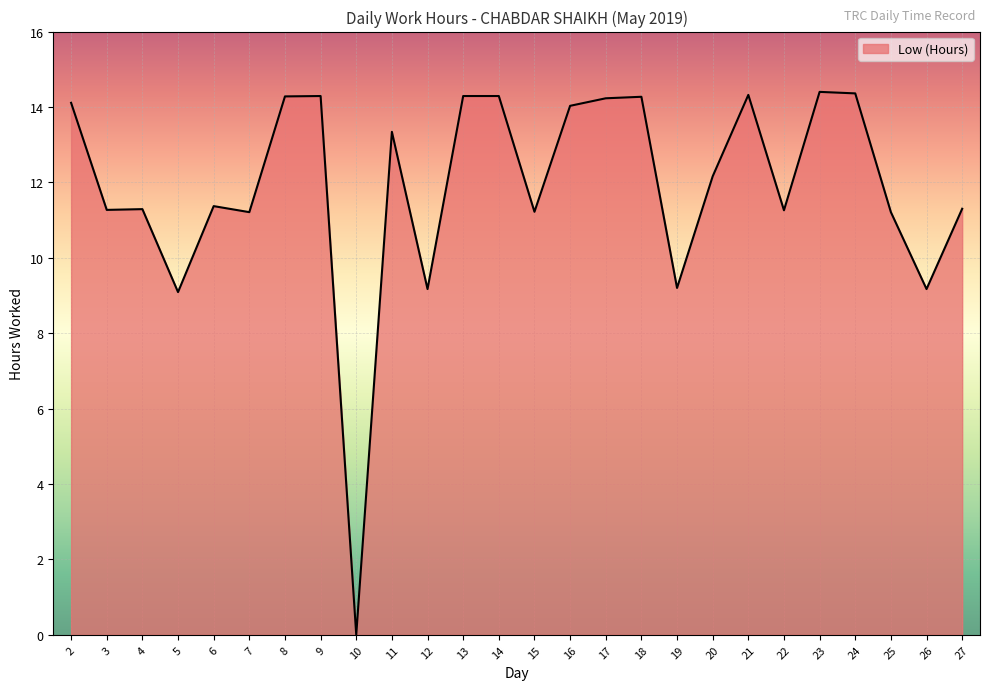

The value at 24 is 20.4. True or false?

False